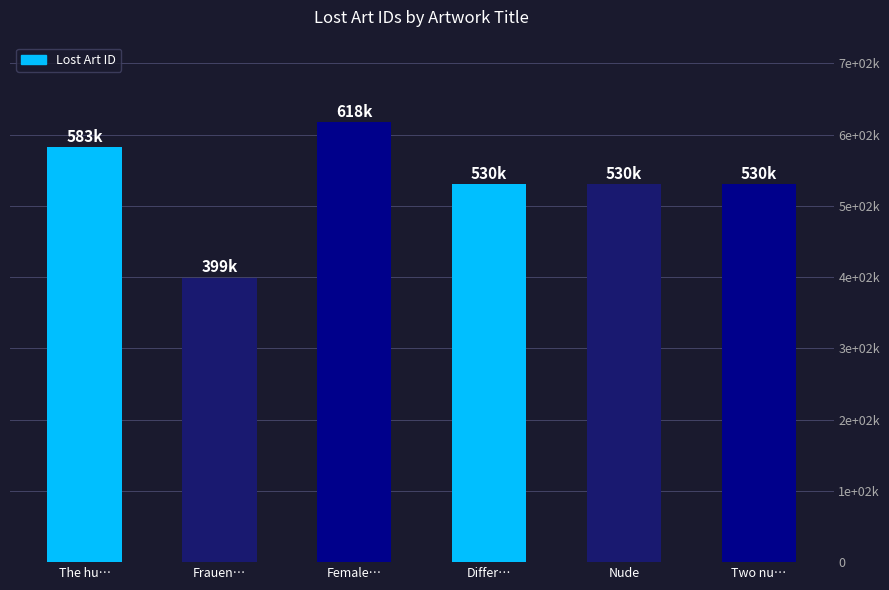

Where is the data nearest to the value 508720?

Nude